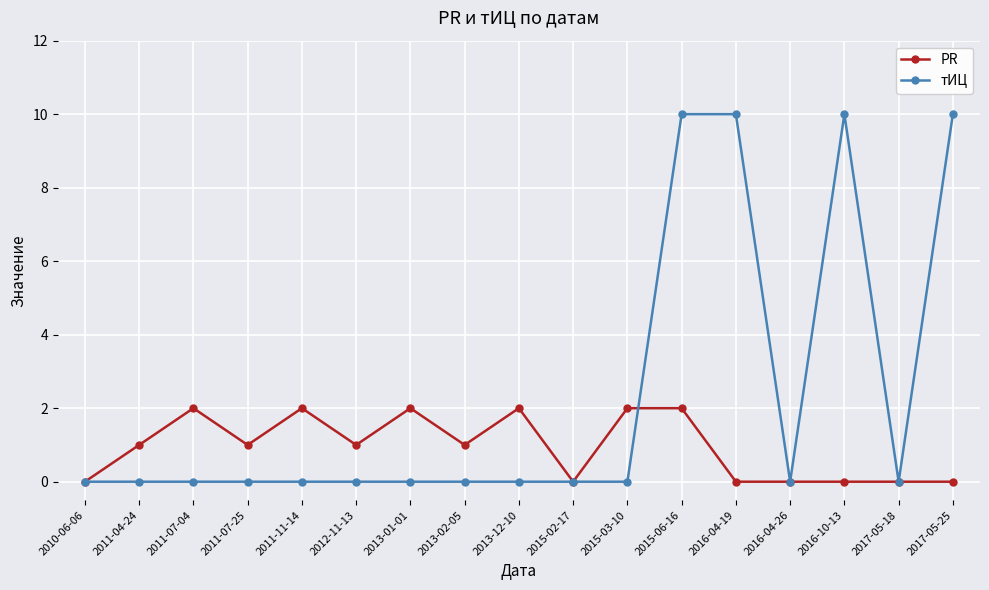

What is the maximum value shown in the chart?

10